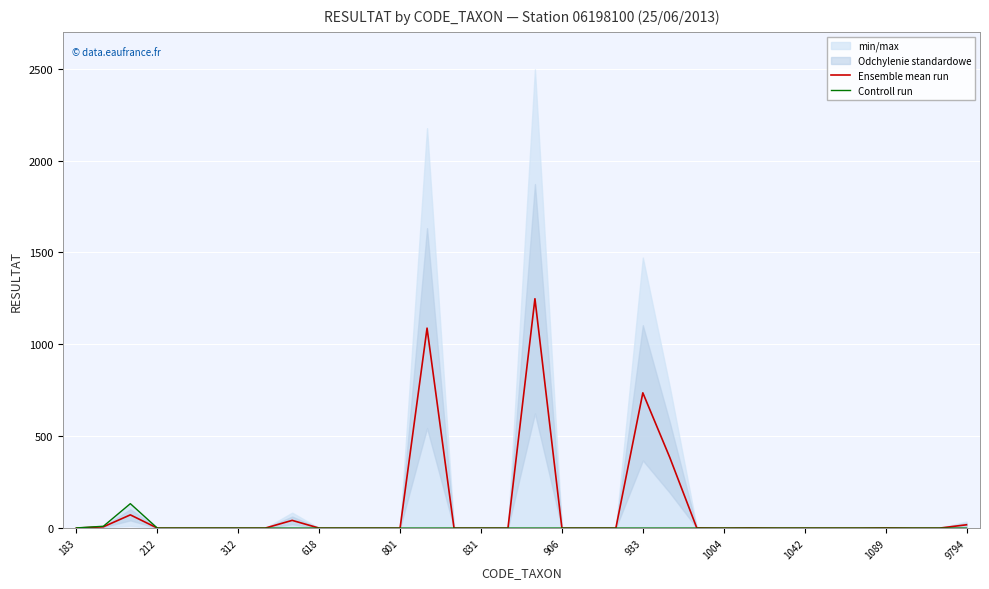

In Controll run, how many points are higher than both neighbors (excluding endpoints)?

1